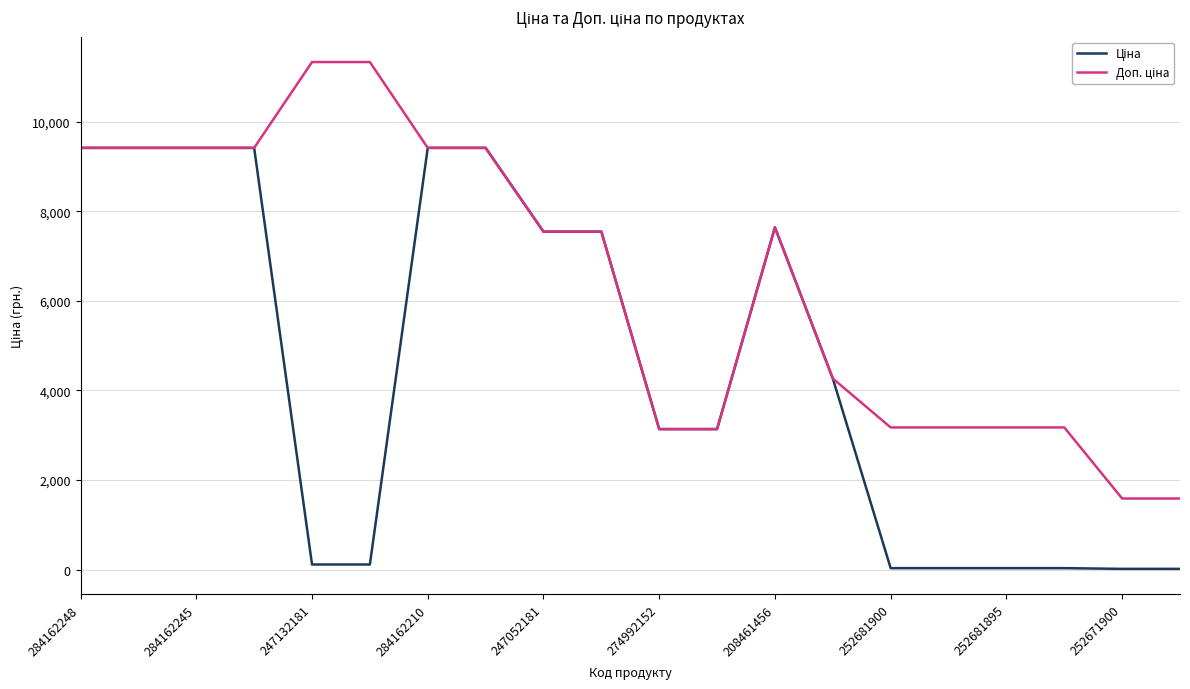

What is the greatest value displayed?

11334.0